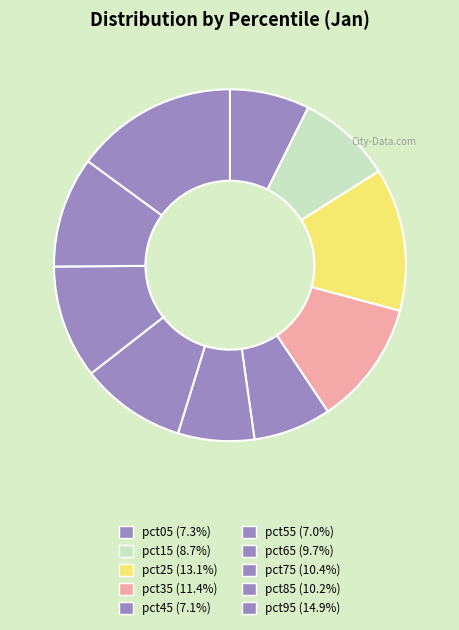

How many slices are in this pie chart?

10